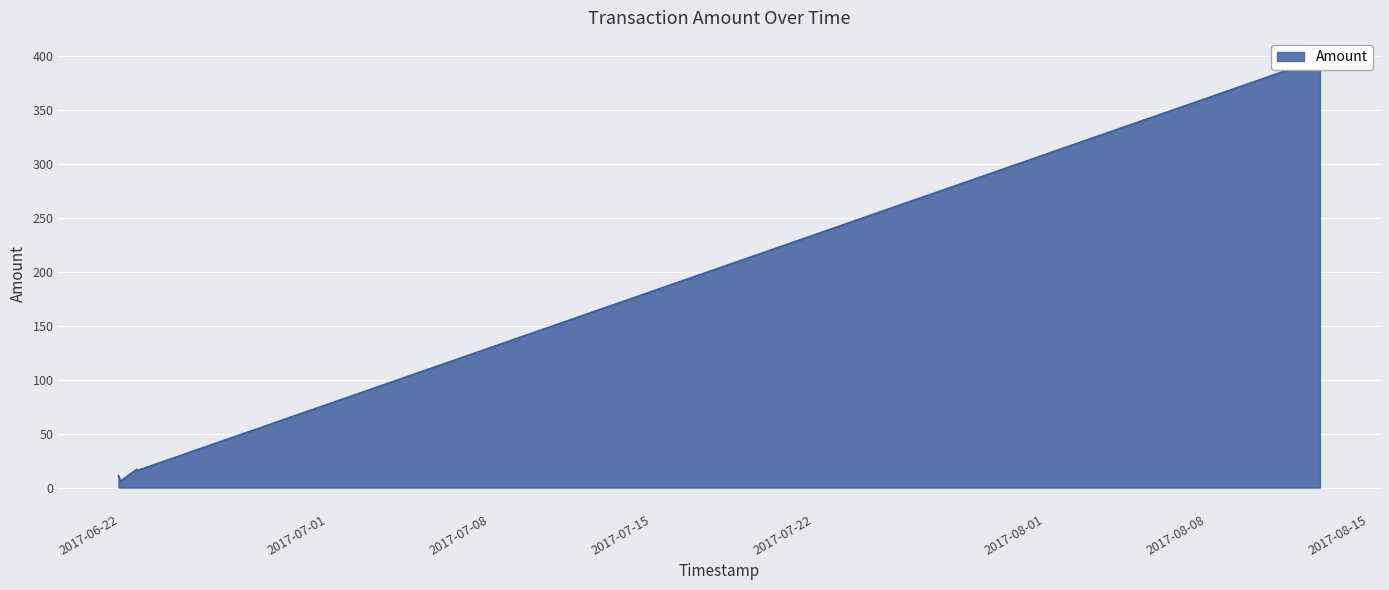

Rank the categories by value from highest to lowest.

2017-08-12 20:01:45, 2017-08-12 21:36:08, 2017-06-22 17:15:02, 2017-06-22 18:16:41, 2017-06-21 22:15:47, 2017-06-21 22:53:37, 2017-06-21 23:30:24, 2017-06-22 00:06:43